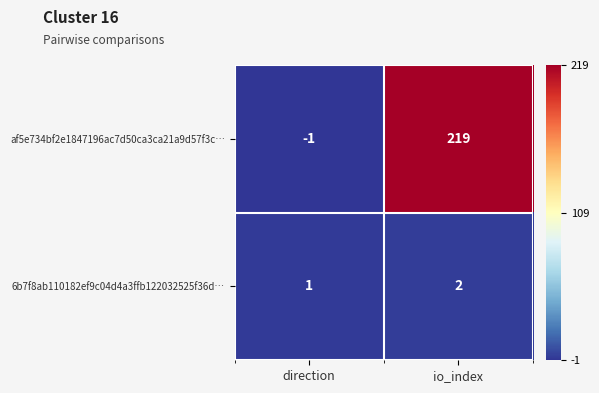

Reading left to right, list all the values displayed in this chart.

af5e734bf2e1847196ac7d50ca3ca21a9d57f3c…: direction=-1	io_index=219
6b7f8ab110182ef9c04d4a3ffb122032525f36d…: direction=1	io_index=2